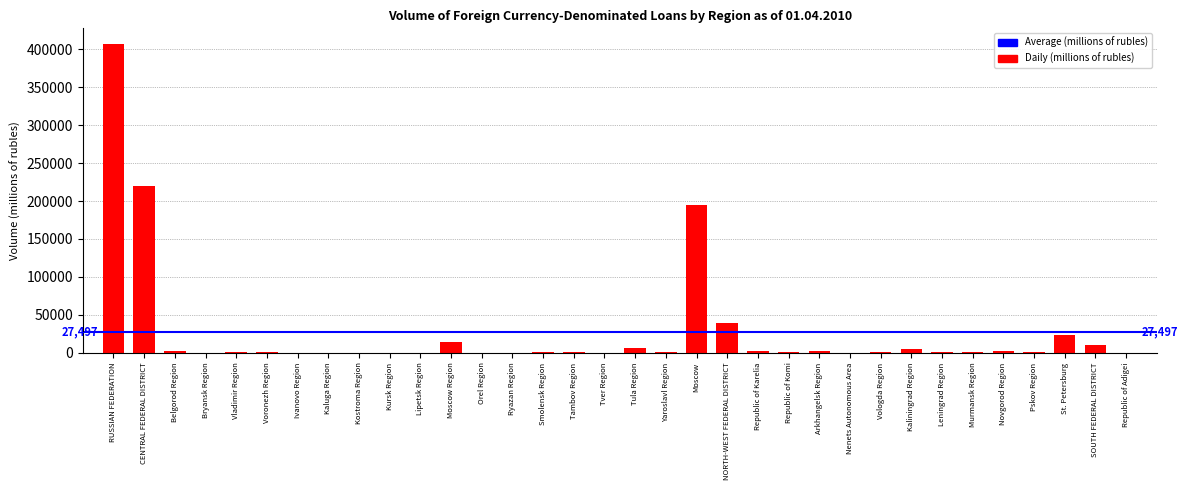

Which category has the highest value across all series?

RUSSIAN FEDERATION